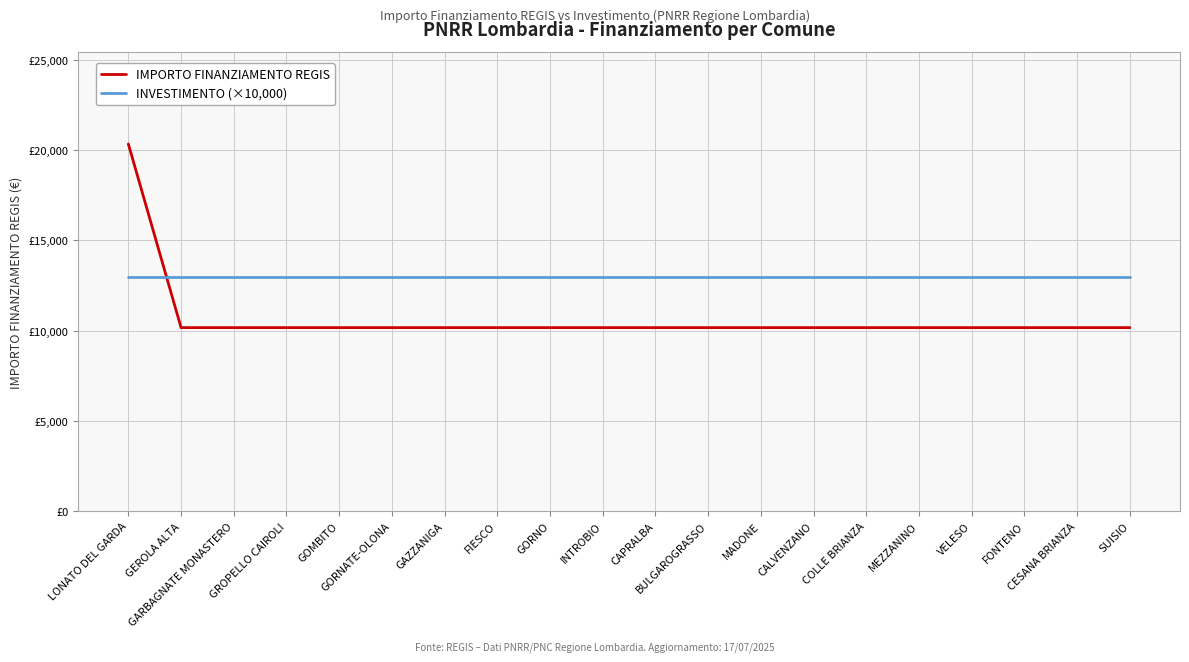

What is the difference between the highest and lowest values at CAPRALBA?

2828